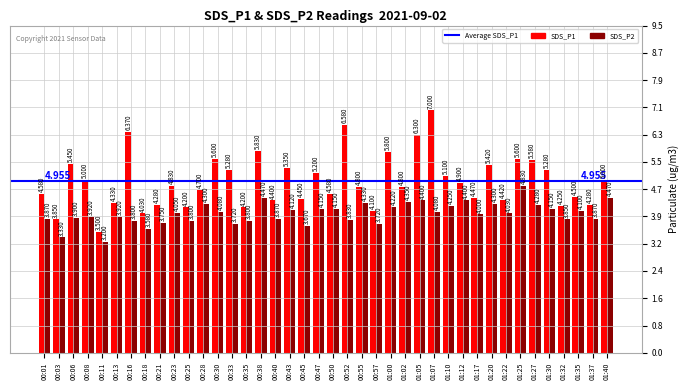

What is the label of the 10th bar from the left?

00:23